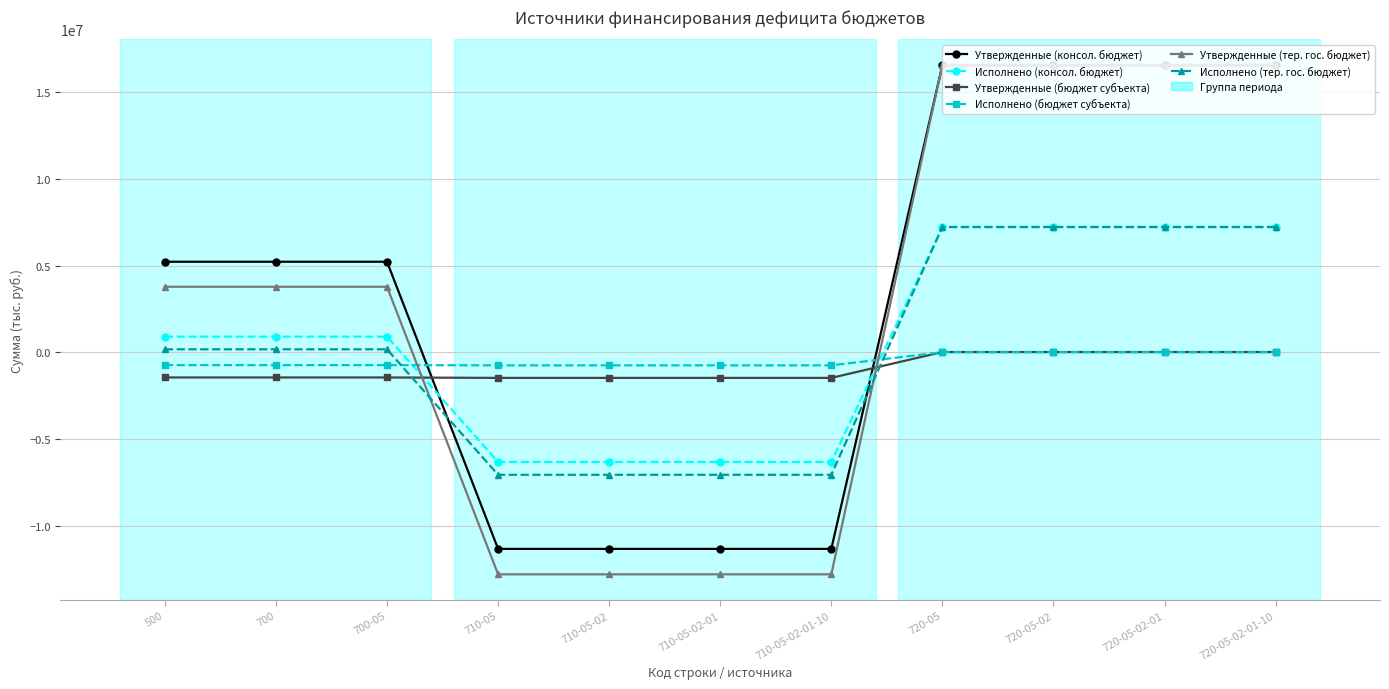

Is the value of Утвержденные (тер. гос. бюджет) at 700-05 greater than the value of Исполнено (бюджет субъекта) at 720-05-02-01?

Yes